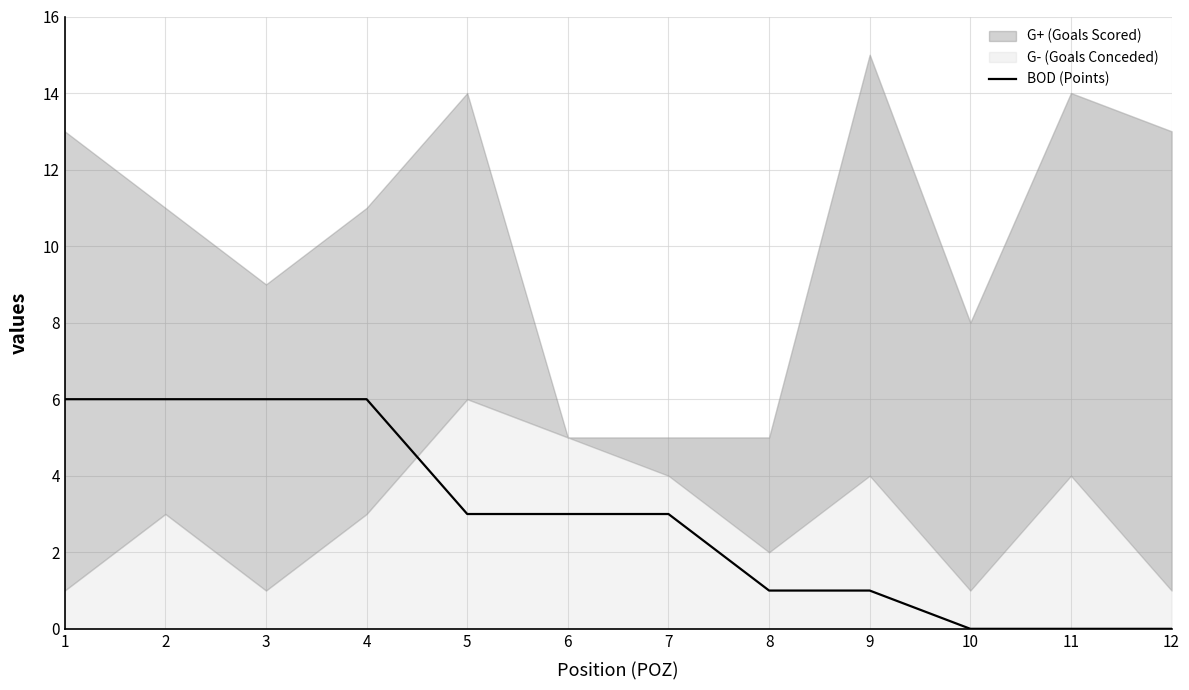

The chart shows a value of 3 at 6. True or false?

True